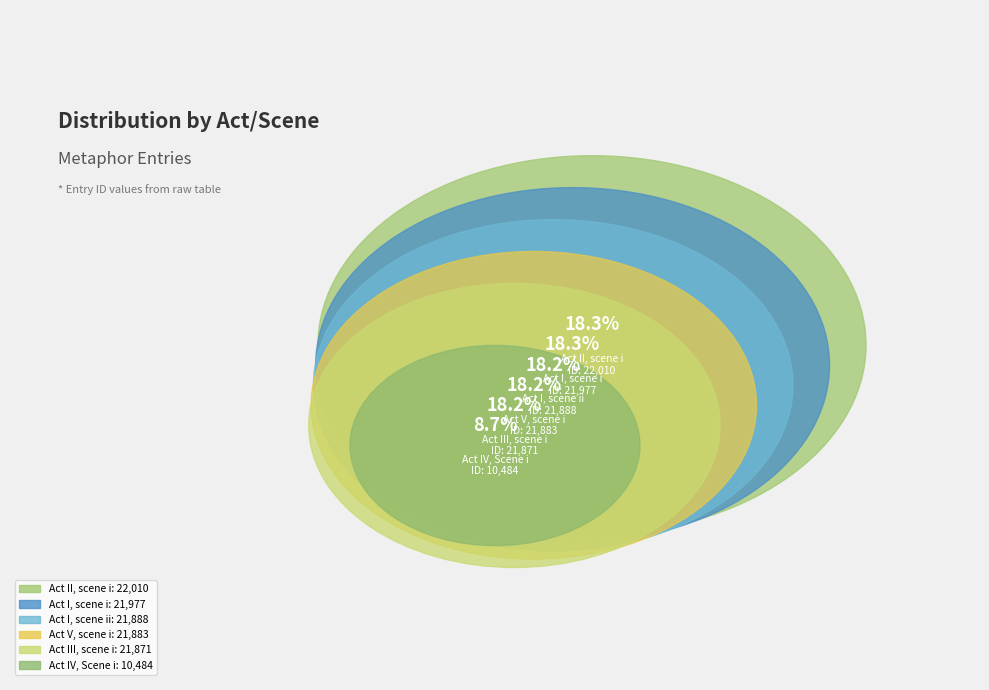

The Act II, scene i slice represents 27% of the pie. True or false?

False